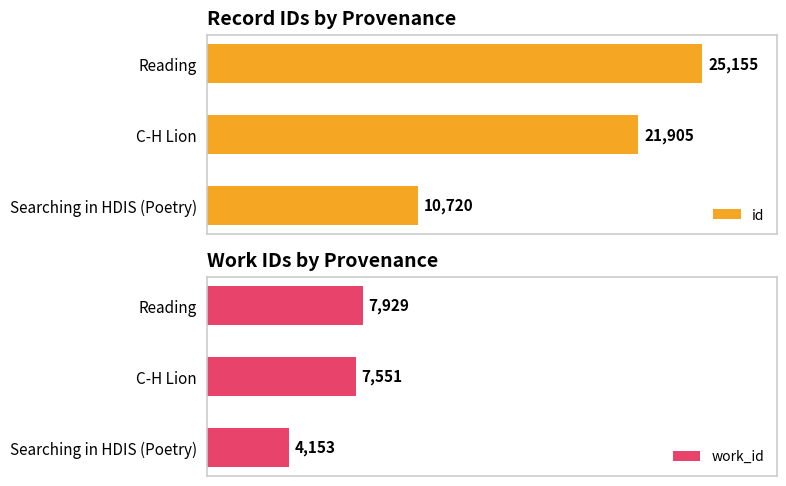

What are all the series names shown in the legend?

id, work_id